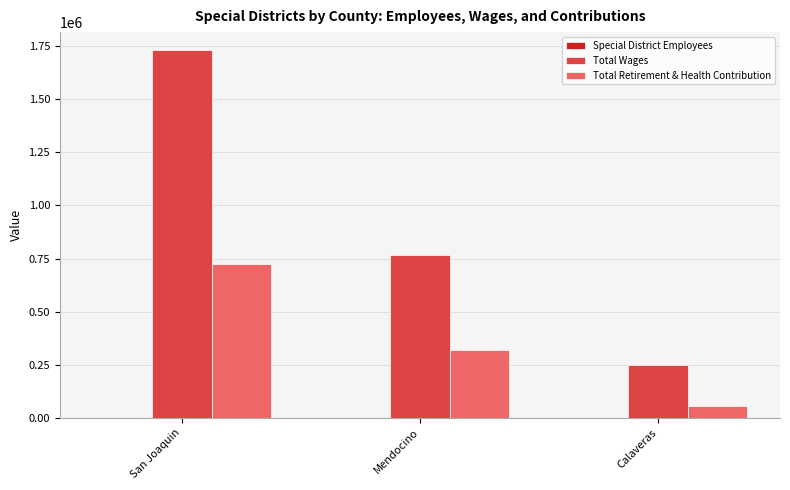

Which series has the largest range (max minus min)?

Total Wages